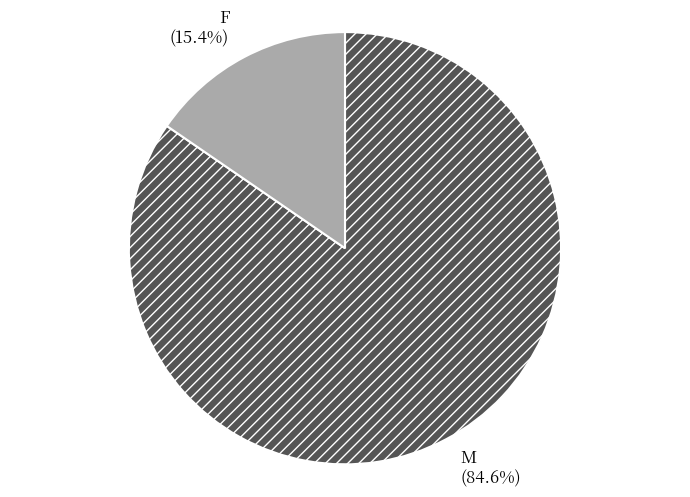

Does any single category account for the majority?

Yes